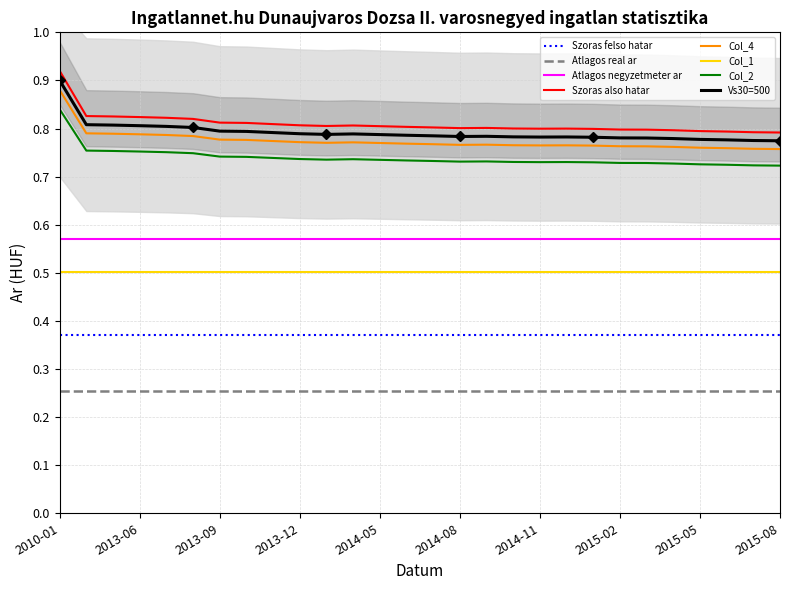

Which series has the largest total across all categories?

Szoras also hatar